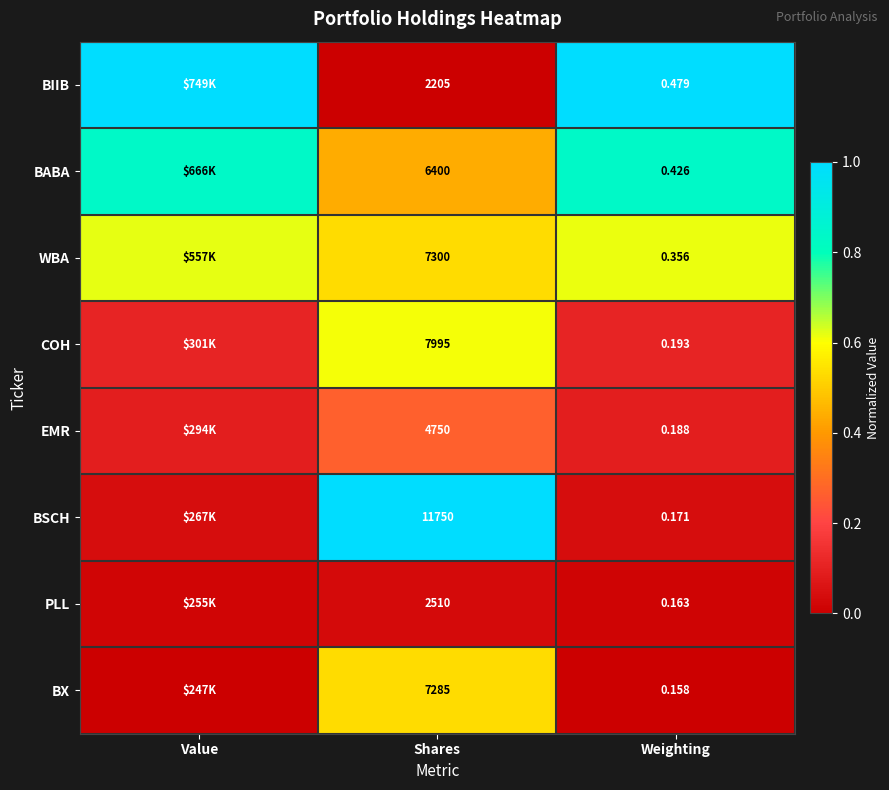

Is the value of BIIB at Weighting greater than the value of BX at Weighting?

Yes